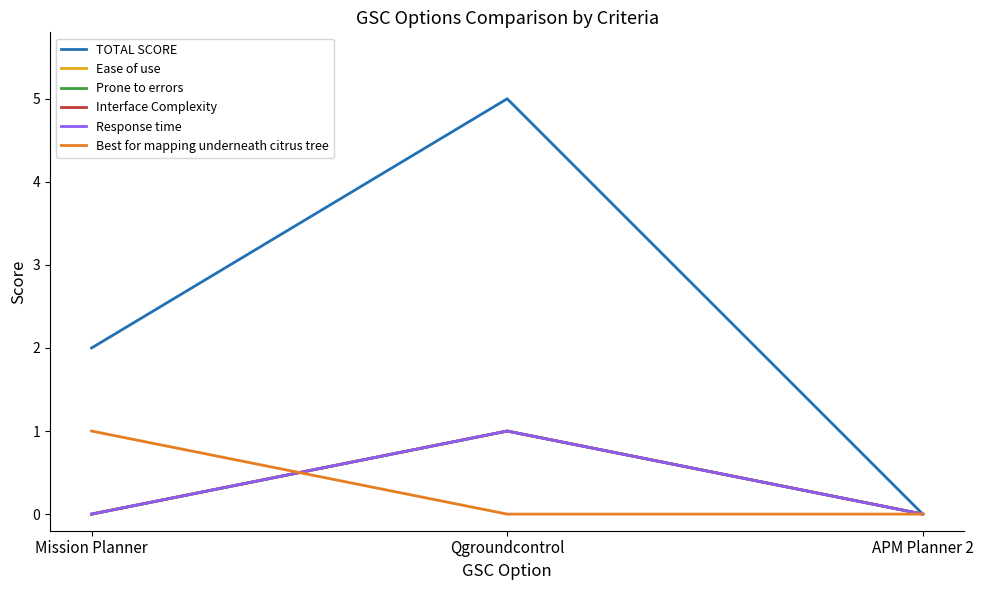

What is the difference between the highest and lowest values at Qgroundcontrol?

5